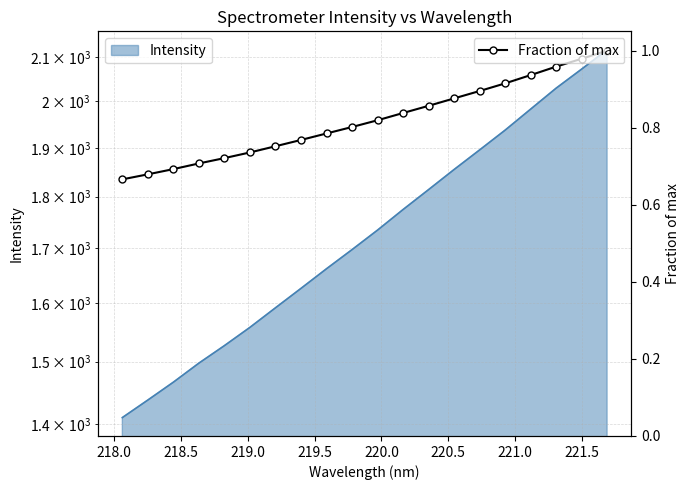

Reading right to left, what are all the values shown in this chart?

1.0	1.0	1.0	0.9	0.9	0.9	0.9	0.9	0.8	0.8	0.8	0.8	0.8	0.8	0.7	0.7	0.7	0.7	0.7	0.7